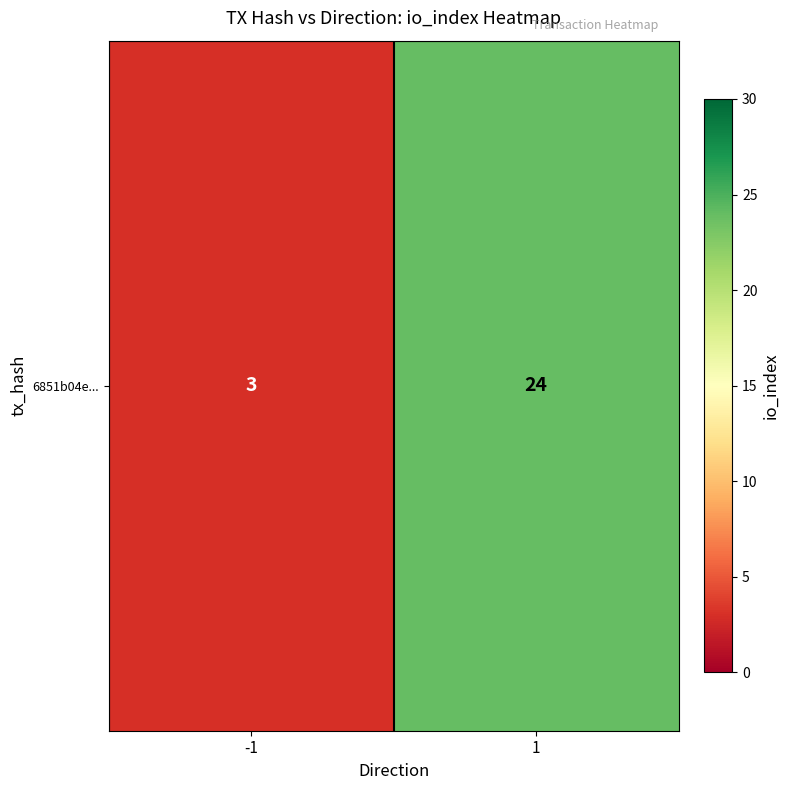

What is the smallest value displayed?

3